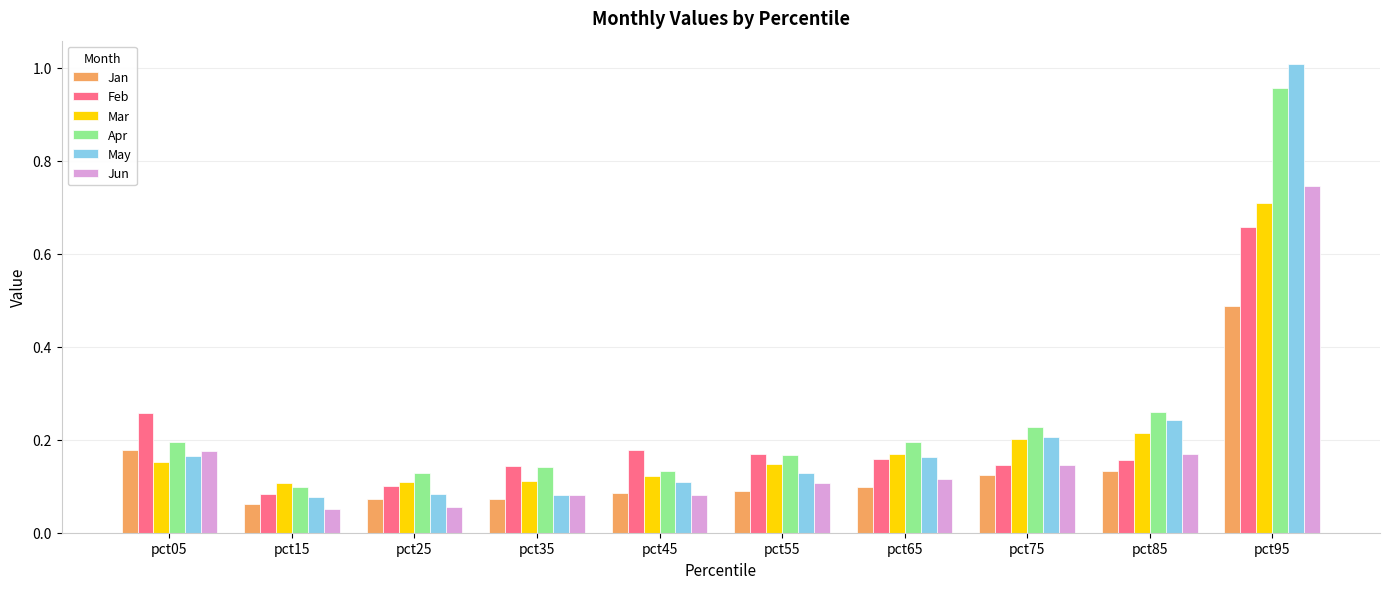

At which label does Jan reach its peak?

pct95